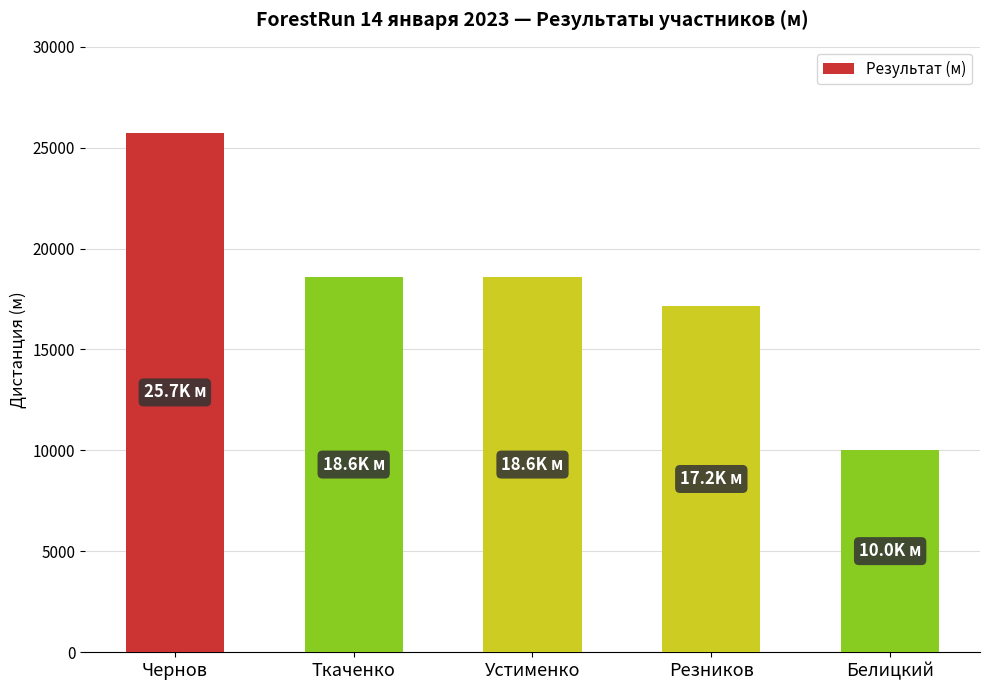

How many data points are less than 18590?

2